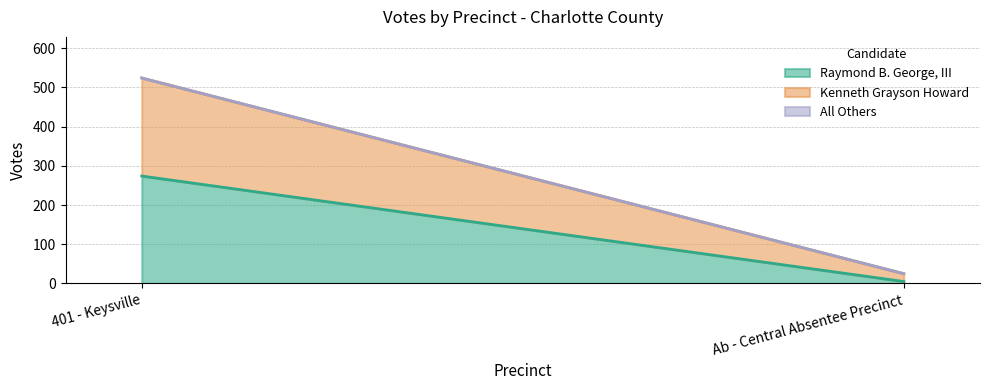

Is it true that Raymond B. George, III equals 5 at Ab - Central Absentee Precinct?

True